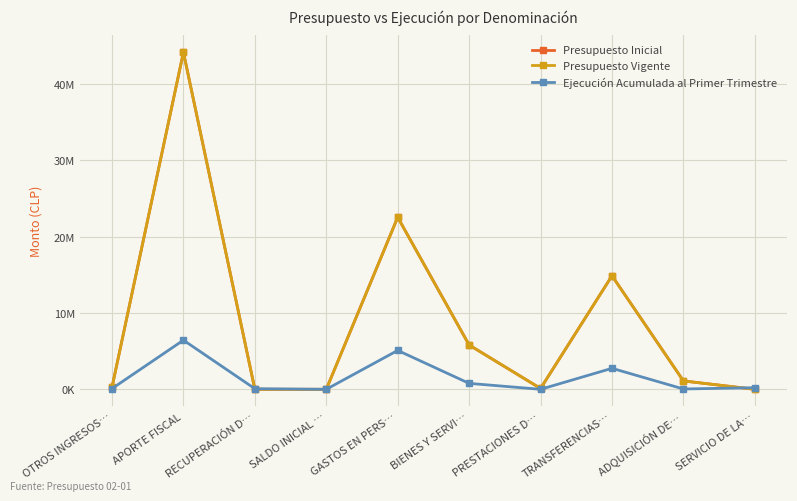

Is this an area chart (filled region under the line)?

No